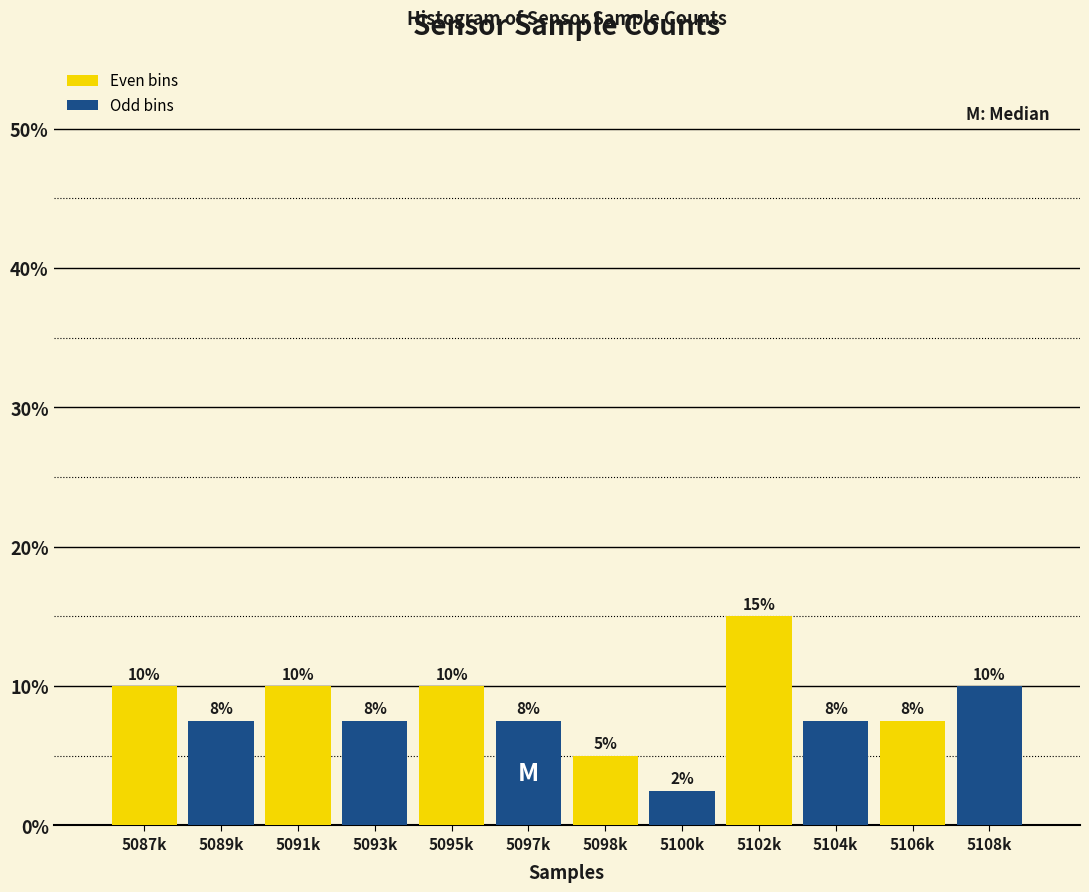

What is the difference between the maximum and second lowest values?

10.0